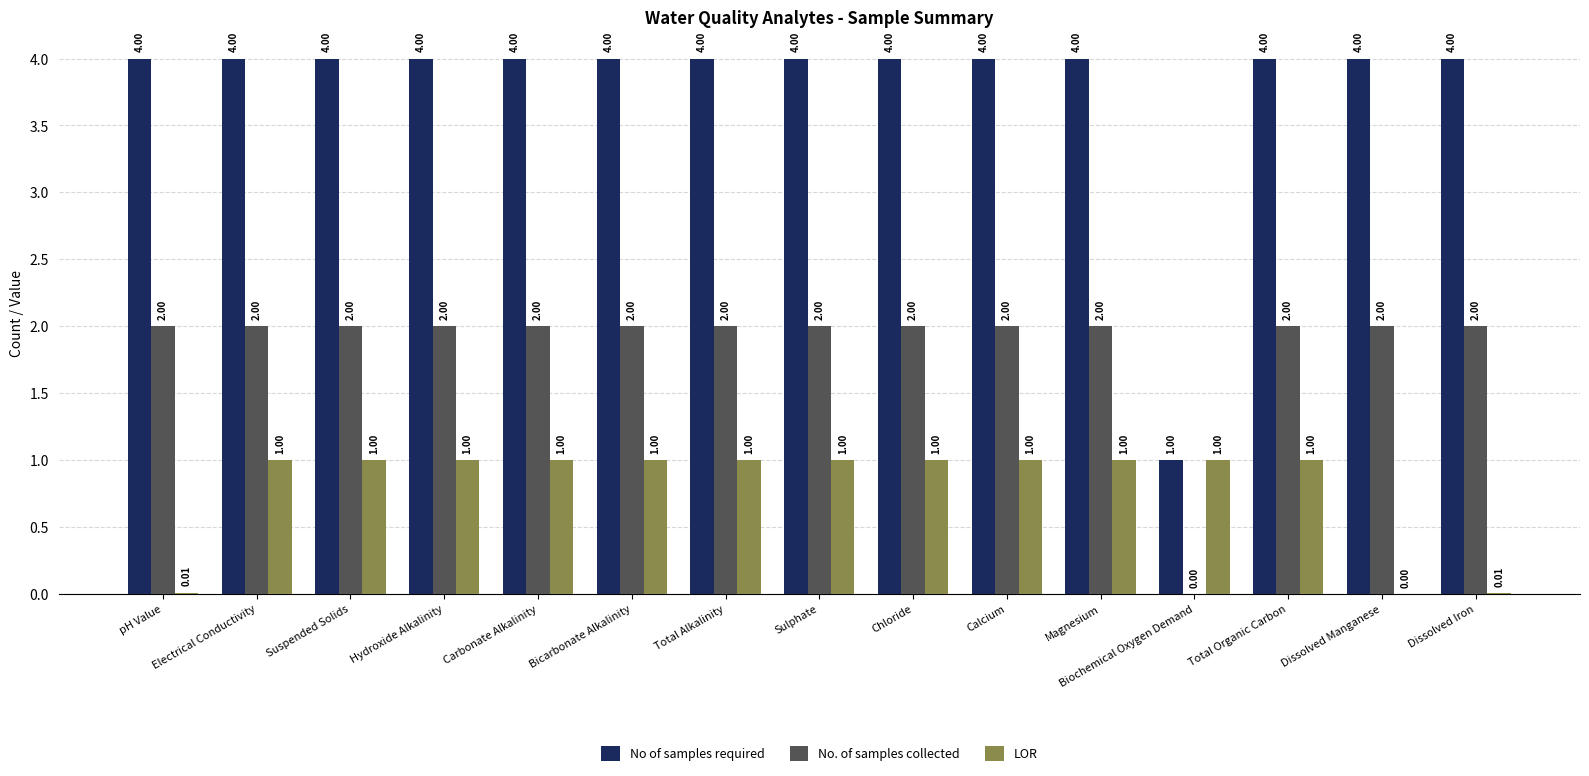

Which series has the largest range (max minus min)?

No of samples required